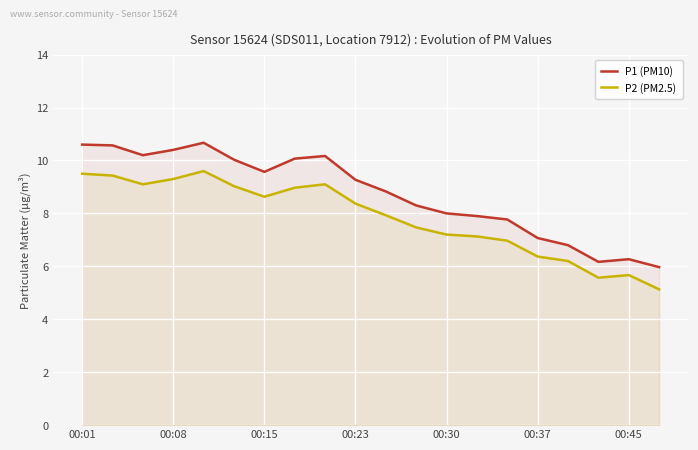

What is the approximate value of P1 (PM10) at 17?

6.2